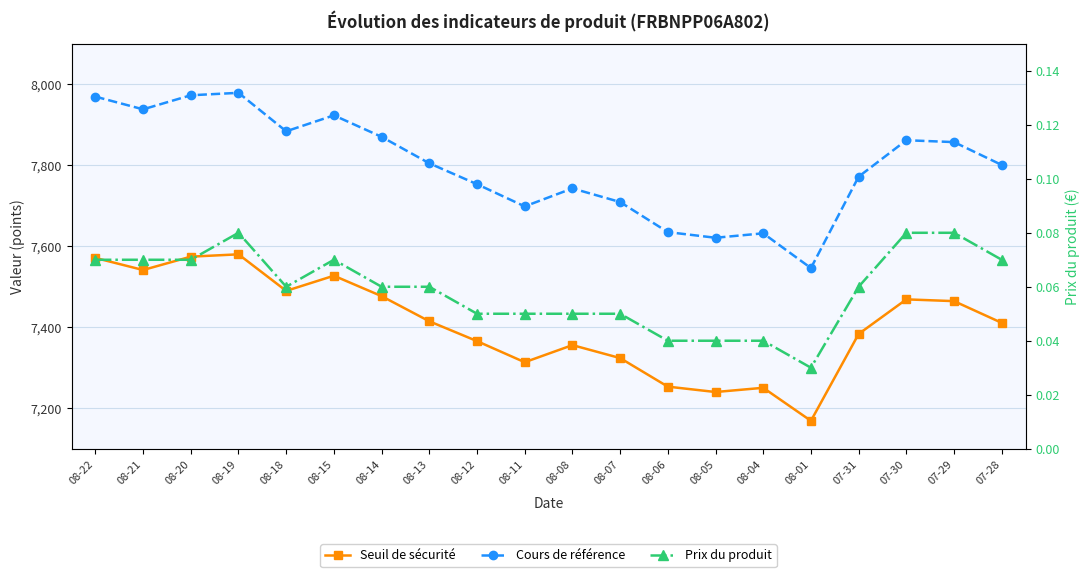

In Prix du produit, how many points are lower than both neighbors (excluding endpoints)?

2